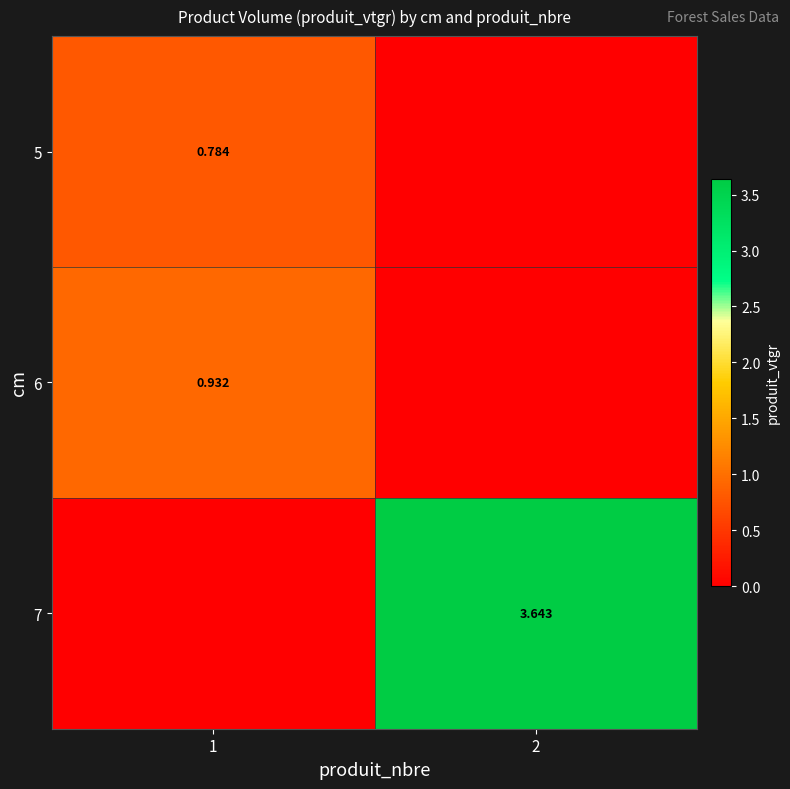

Is the value of 5 at 1 greater than the value of 7 at 2?

No